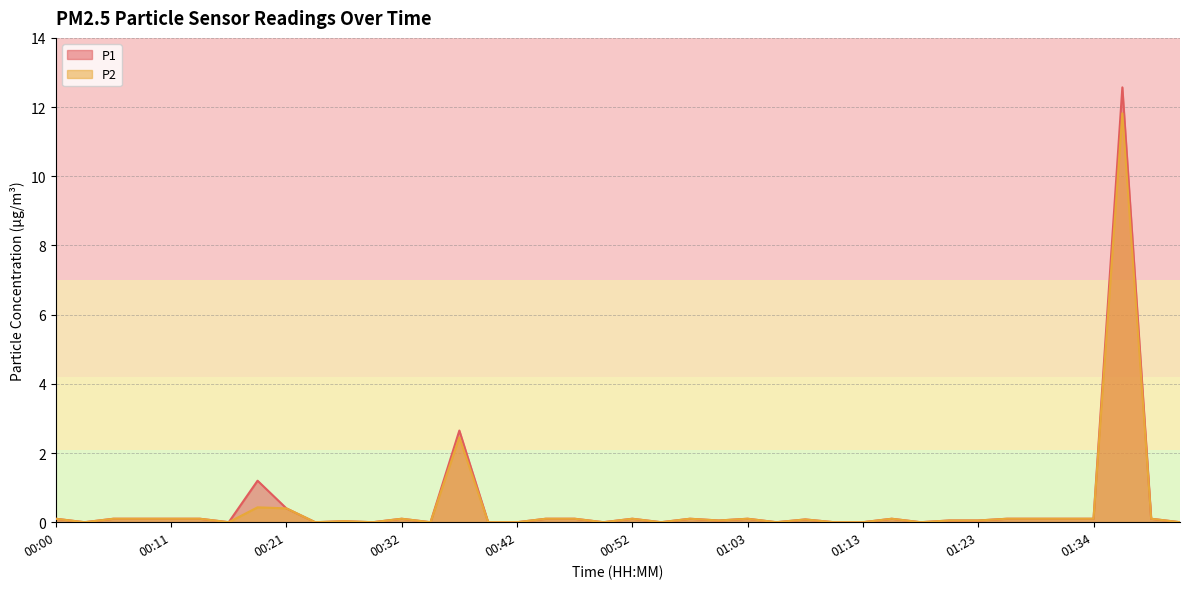

Which category has the highest value across all series?

01:36